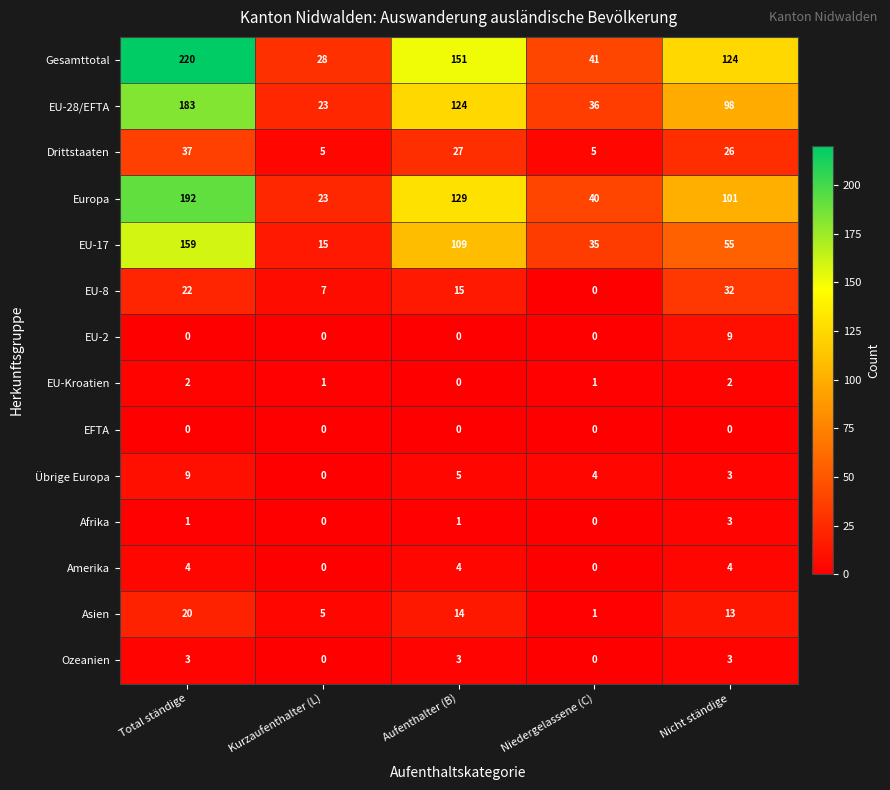

The value of Amerika at Nicht ständige is 4. True or false?

True